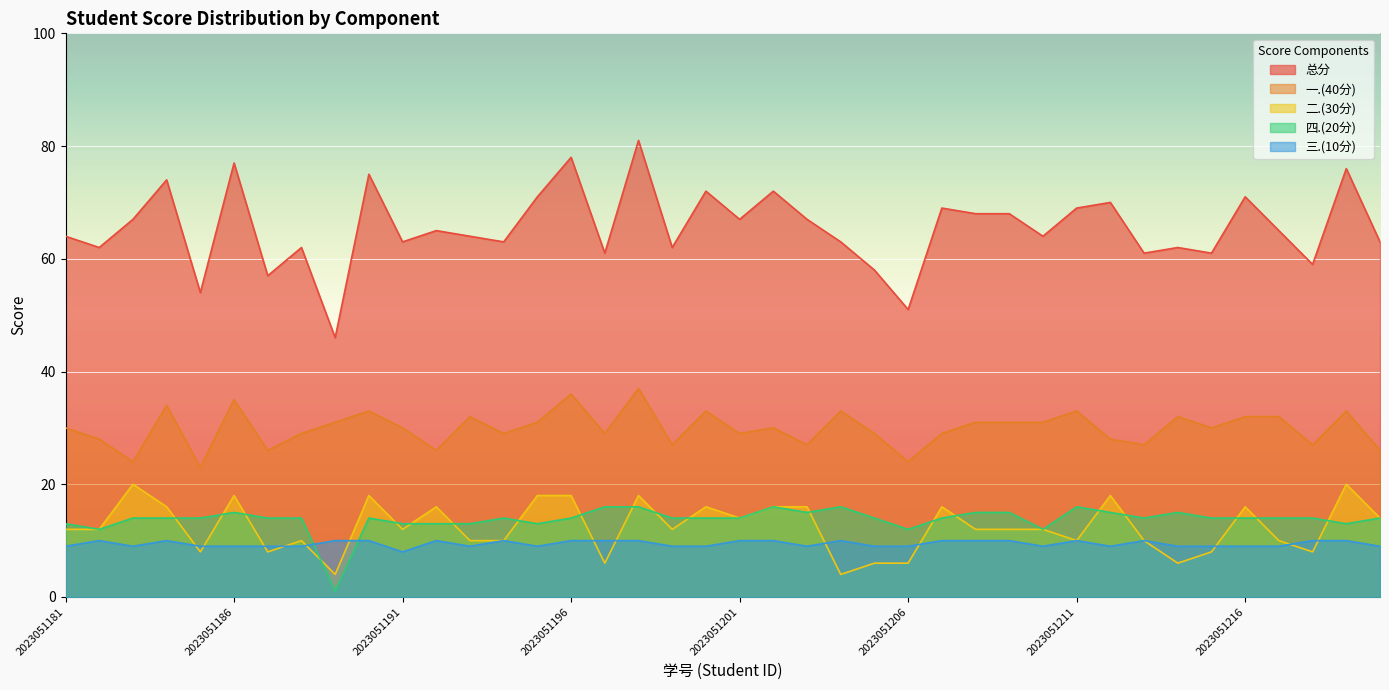

What is the minimum value for 一.(40分)?

23